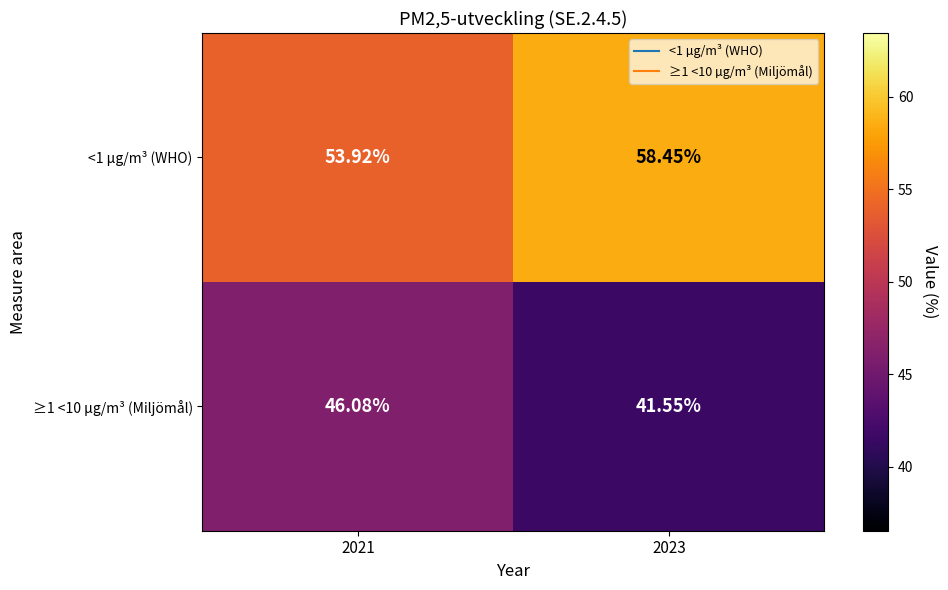

Is the value of <1 µg/m³ (WHO) at 2023 greater than the value of ≥1 <10 µg/m³ (Miljömål) at 2023?

Yes